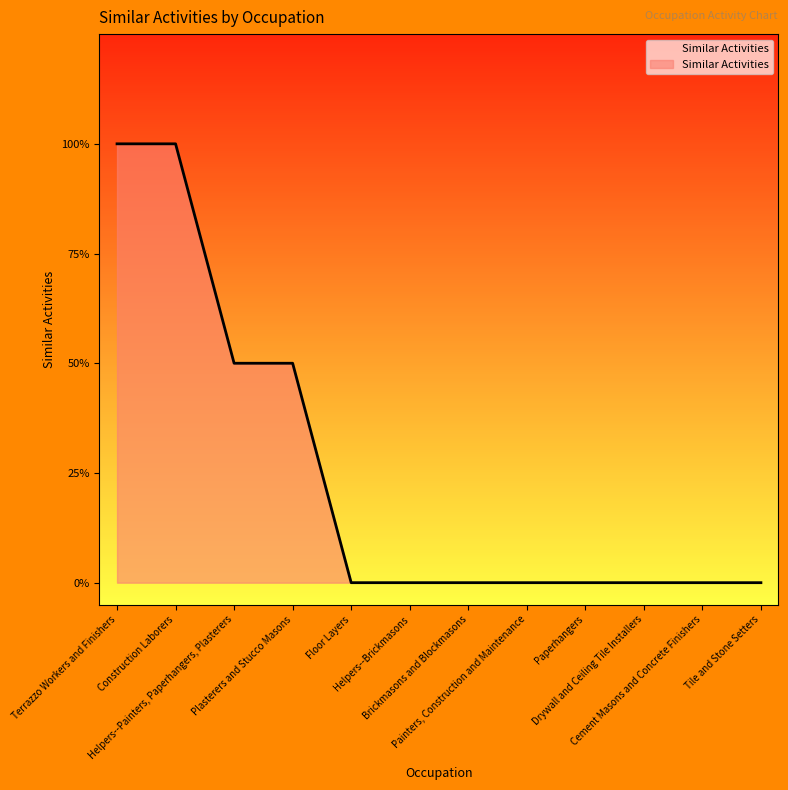

Does the chart display data point markers on the line(s)?

No